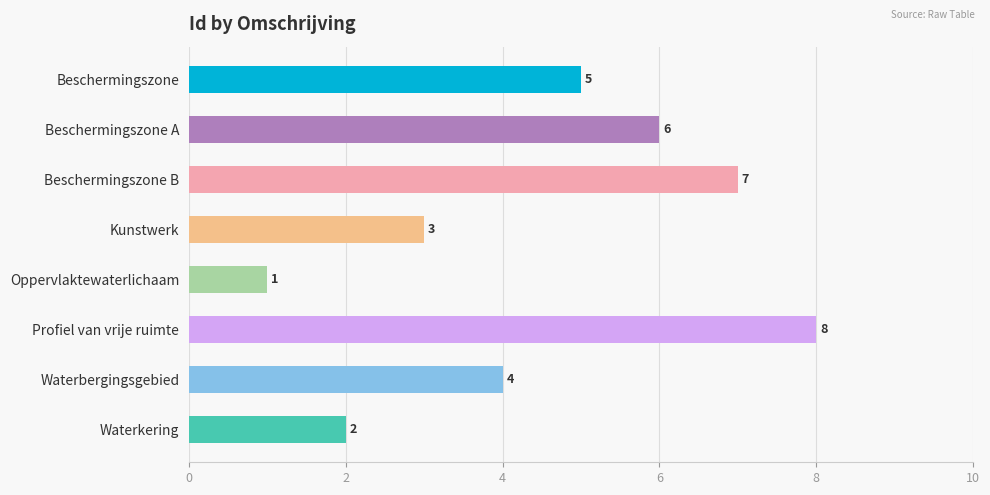

What is the sum of all values?

36